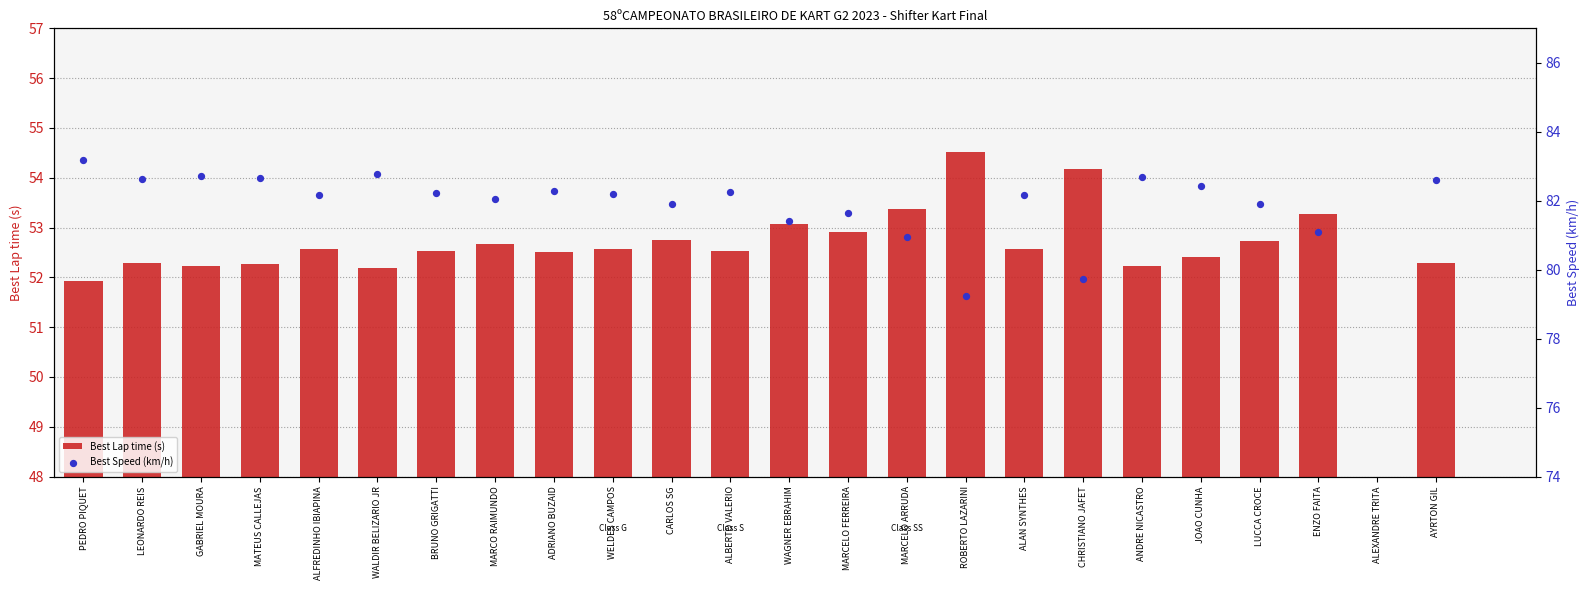

What are all the series names shown in the legend?

Best Lap time (s), Best Speed (km/h)